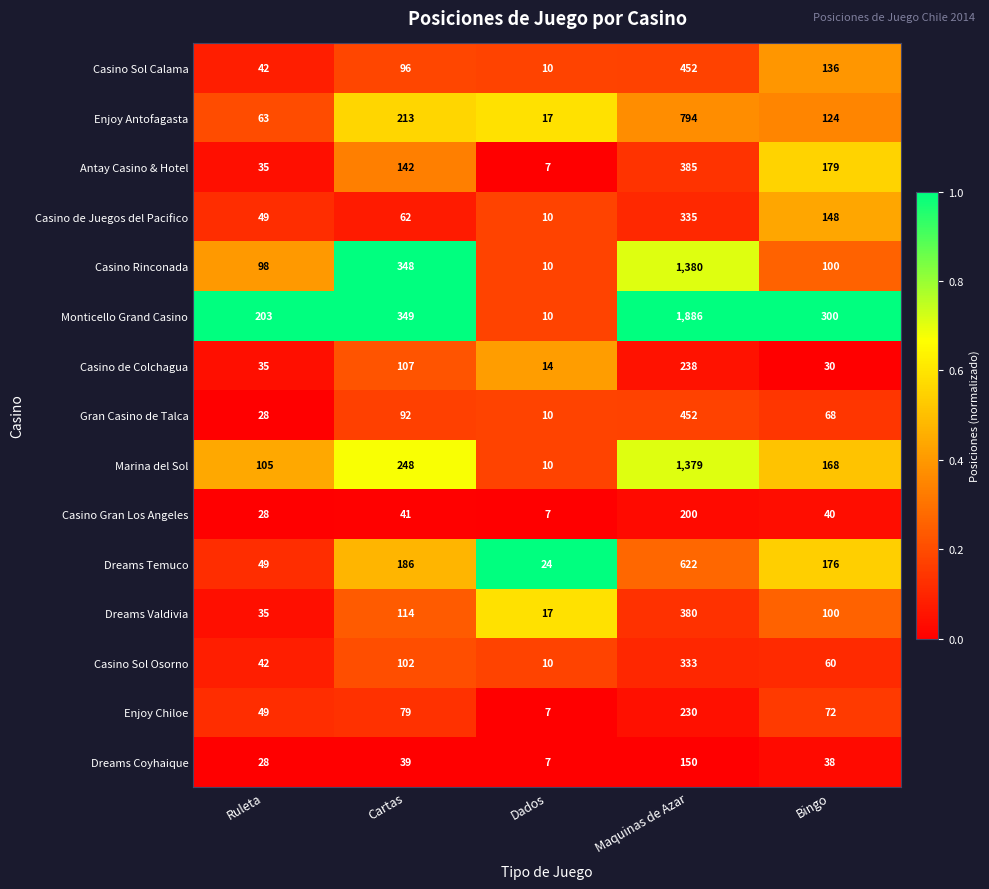

How many data points in Dreams Temuco are less than 176?

2